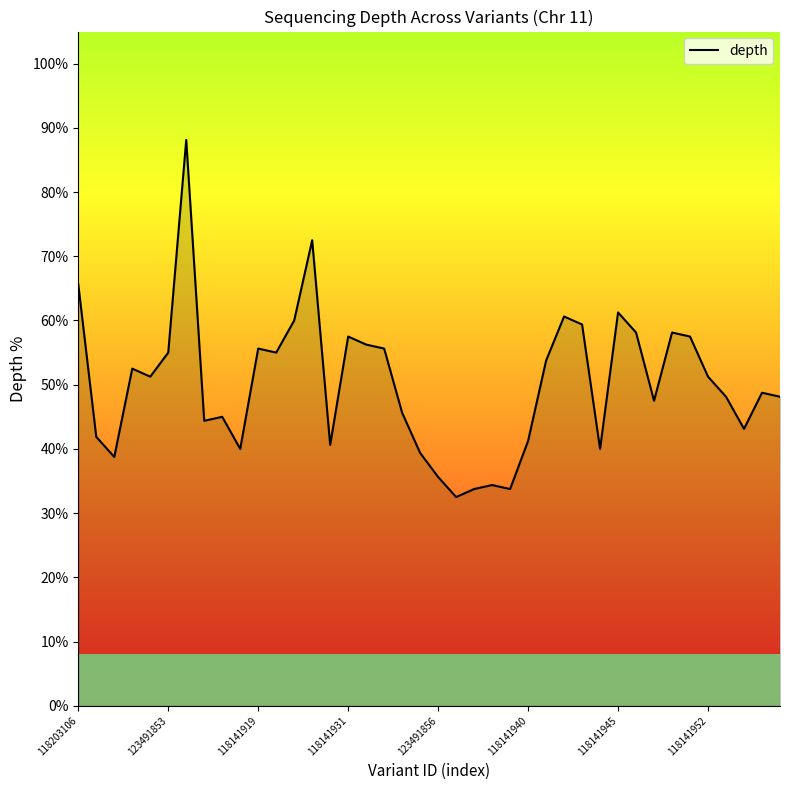

Is it true that the value at 36 is 30.8?

False